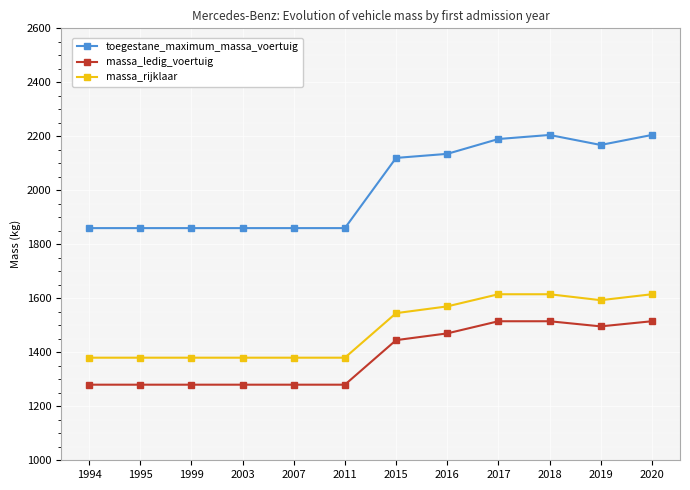

True or false: massa_ledig_voertuig and toegestane_maximum_massa_voertuig cross at least once.

False